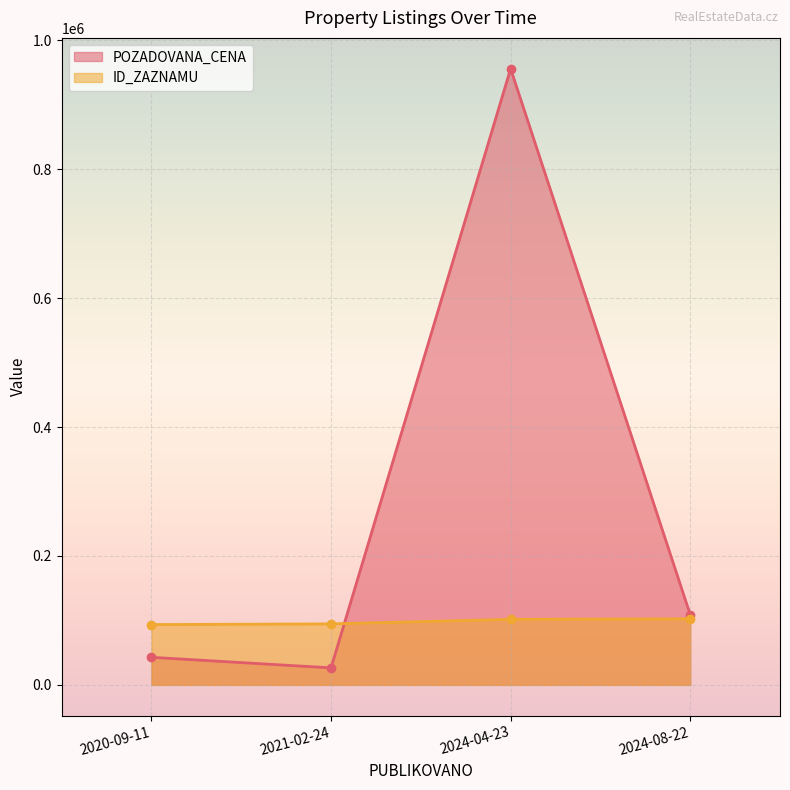

True or false: POZADOVANA_CENA has more than 0 interior local peaks.

True